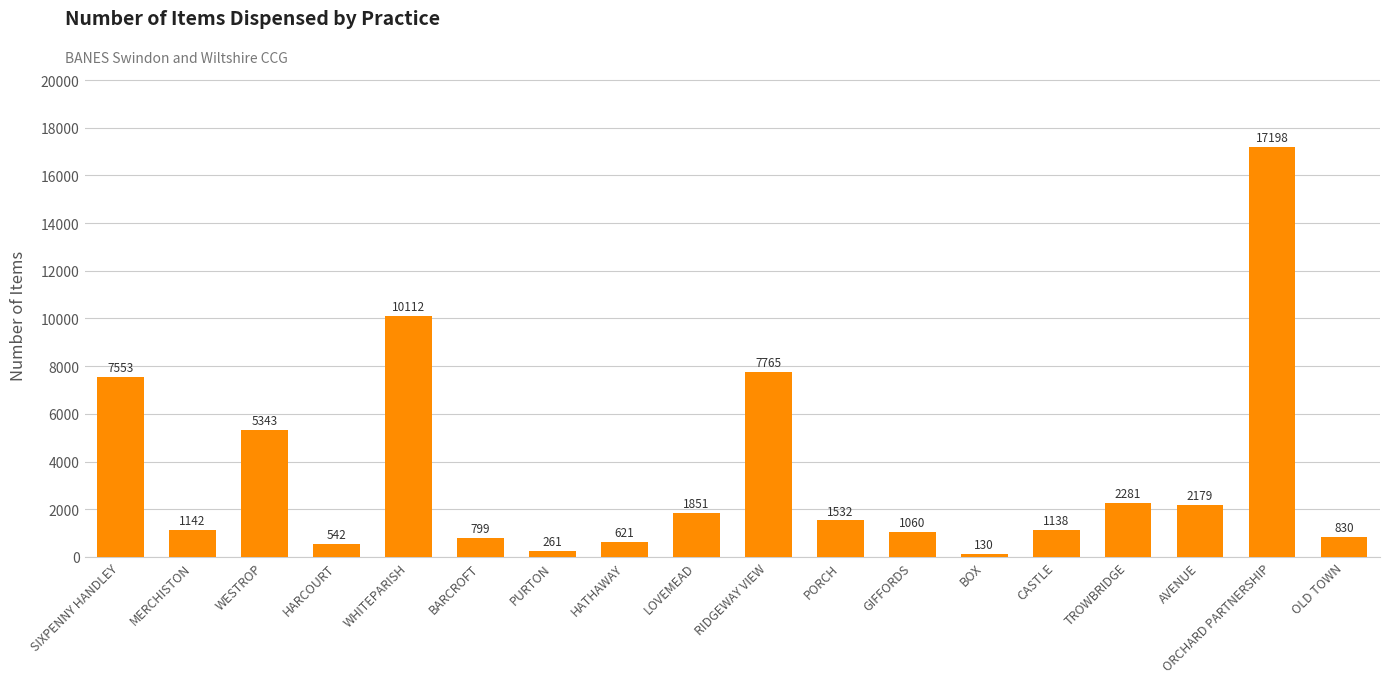

Where is the data nearest to the value 8664?

RIDGEWAY VIEW